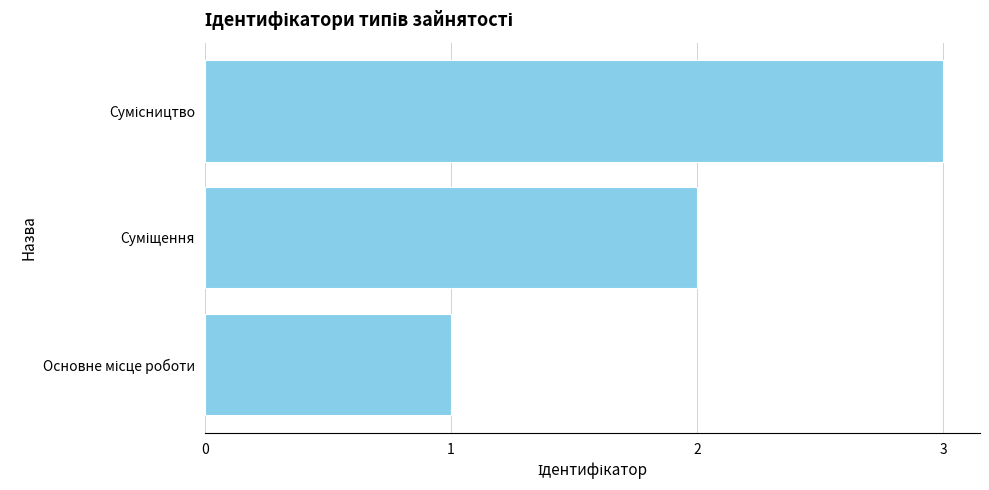

What is the maximum value shown in the chart?

3